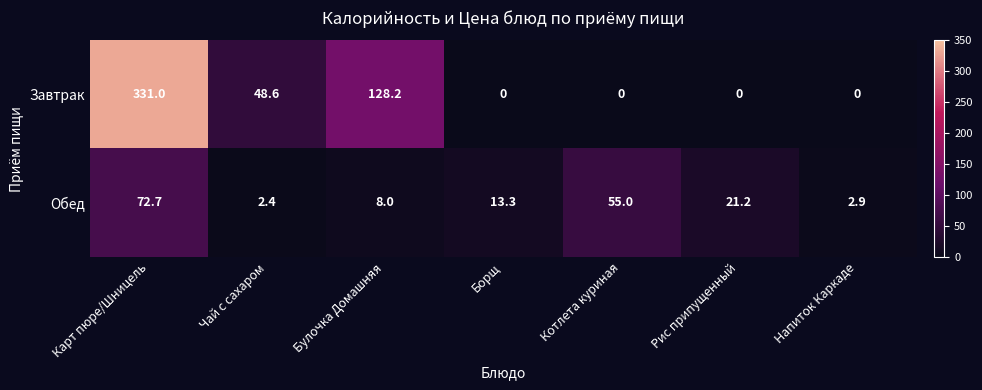

List the series in order of their peak value, lowest first.

Обед, Завтрак